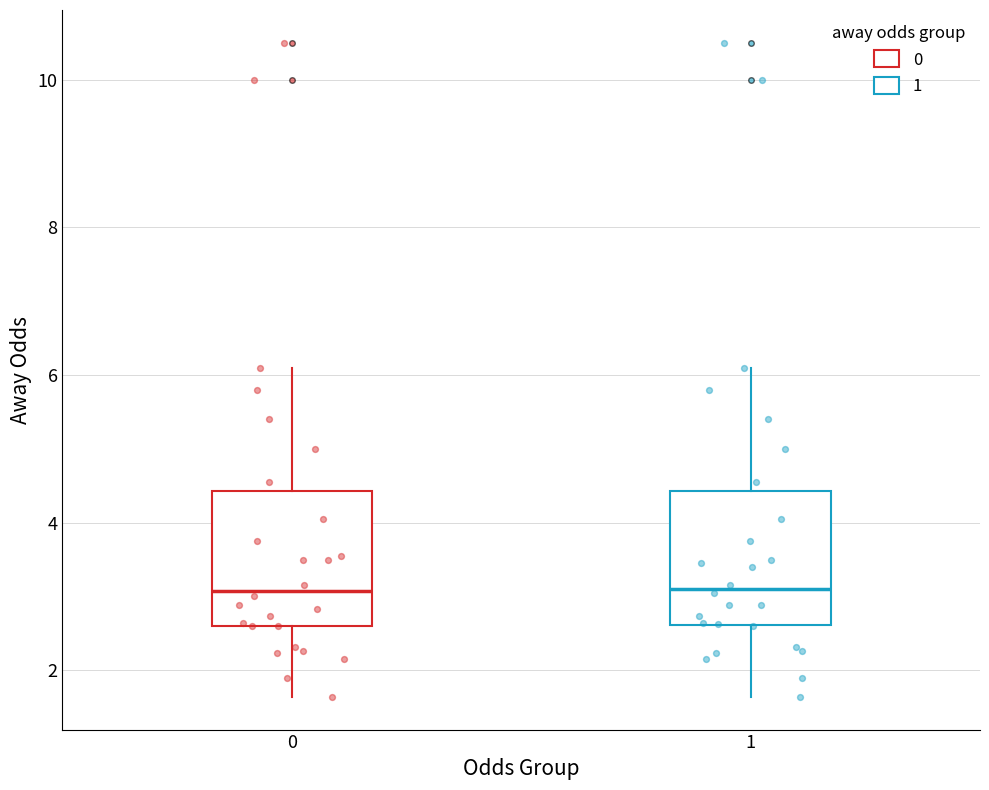

Reading left to right, read every box against the y-axis: the position of its median line, the range the box covers, and the ends of its whiskers. The values are not printed on the chart, so give them approximately, as read against the axis.

0: median 3.0, box 2.6 to 4.4, whiskers 1.6 to 6.2
1: median 3.2, box 2.6 to 4.4, whiskers 1.6 to 6.2